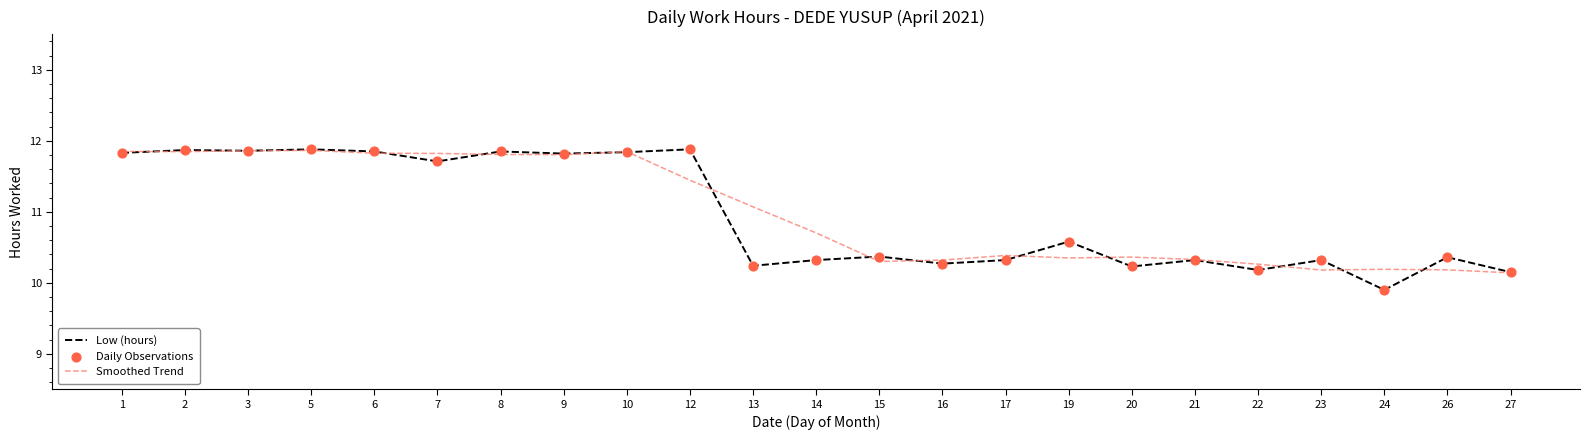

Which series has the largest range (max minus min)?

Low (hours)